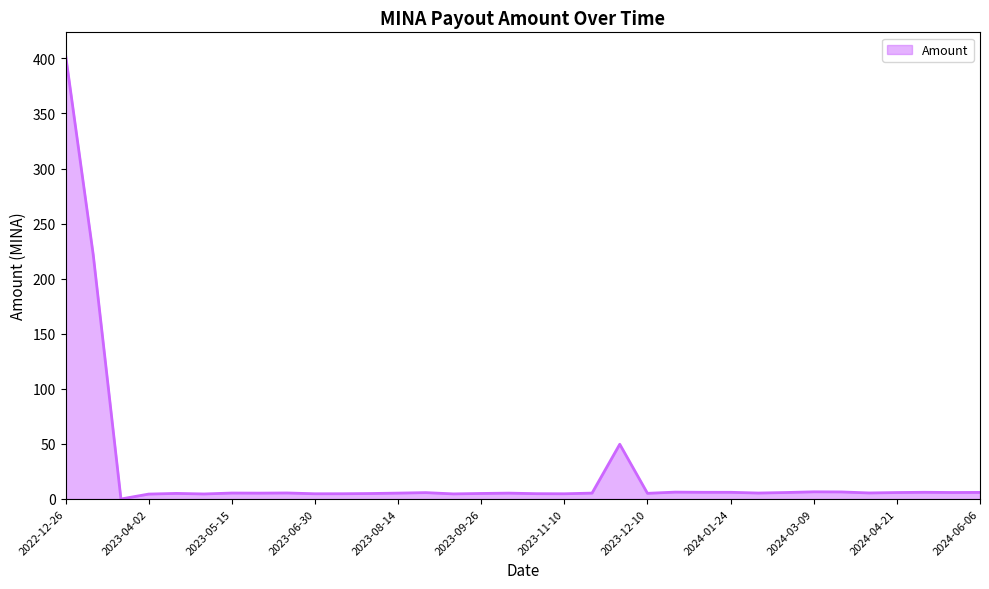

What is the sum of all values?

837.9